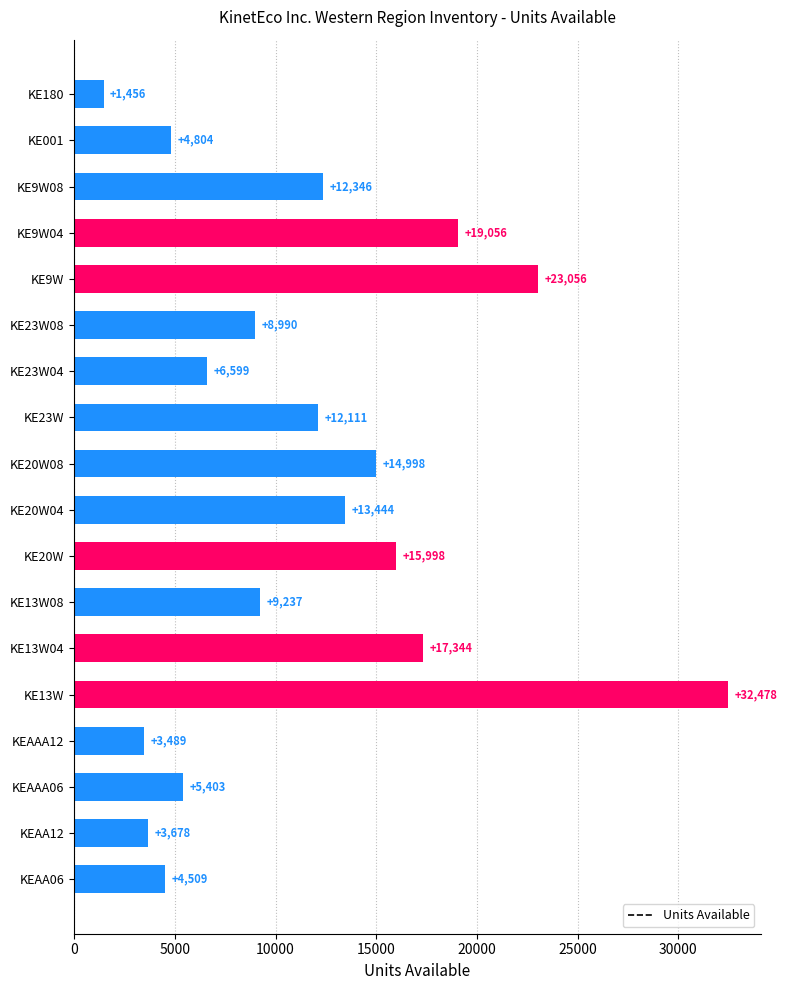

How many series are shown in this chart?

1